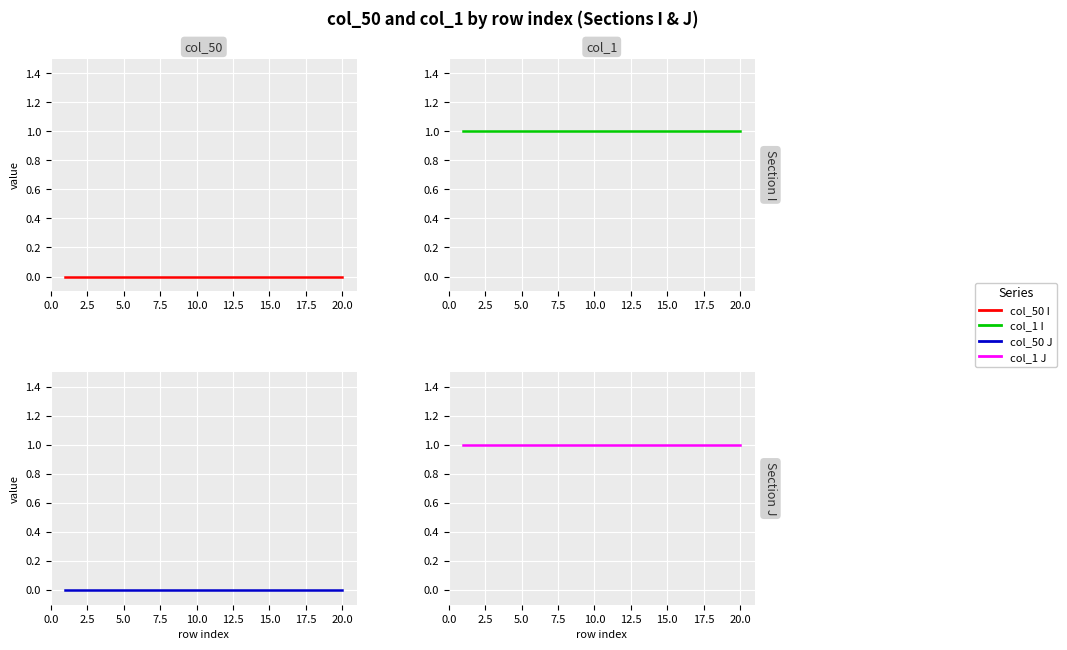

What is the lowest value of the col_1 J series?

1